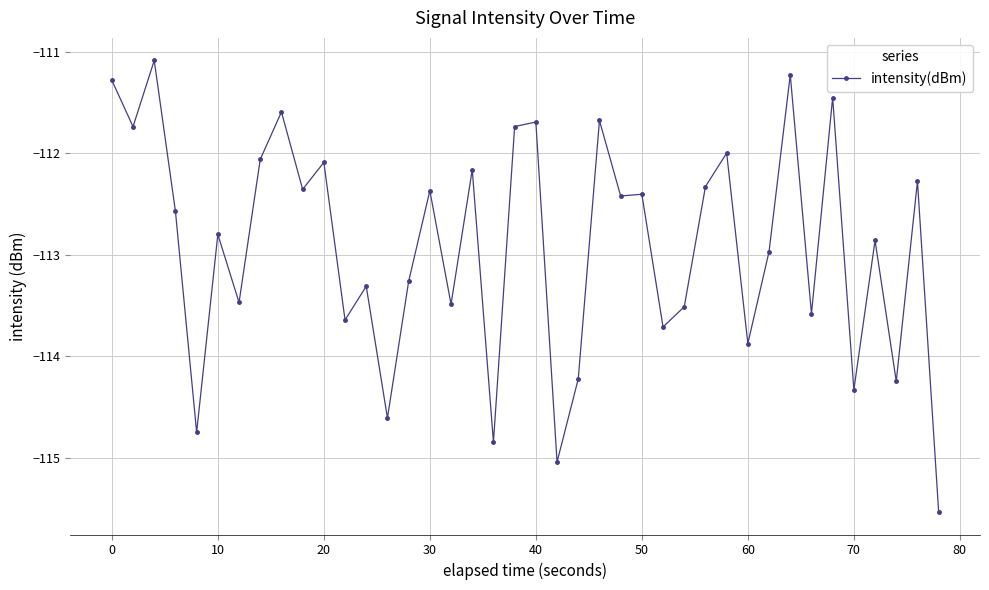

What is the value of the 40th point from the left?

-115.5